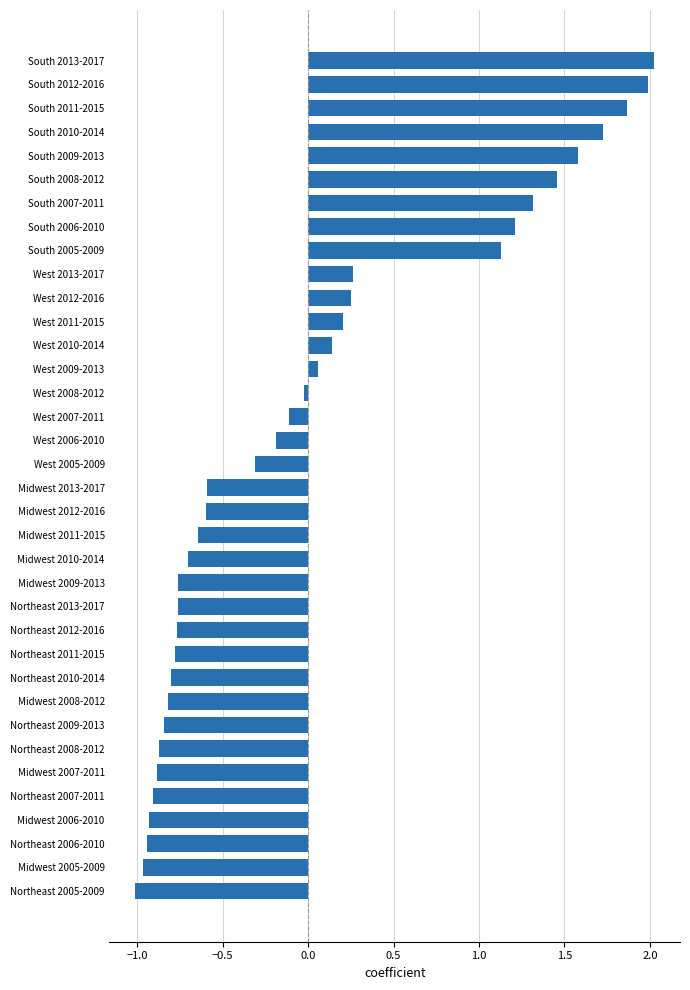

What is the maximum value shown in the chart?

2.0